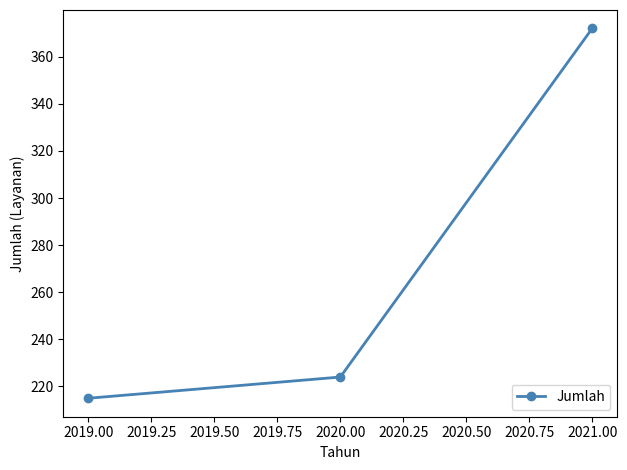

How many data points does each series have?

3